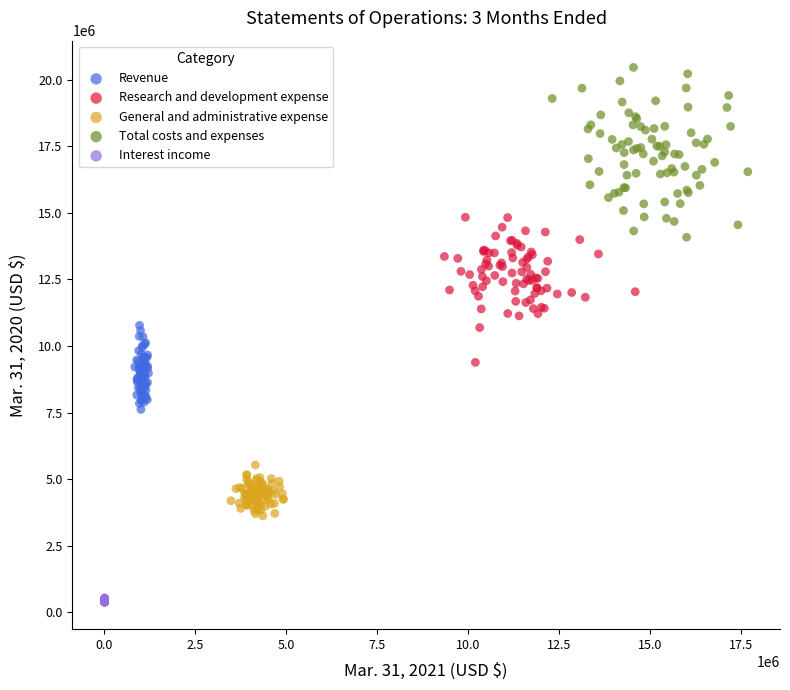

Which series contains the highest Y value?

Total costs and expenses